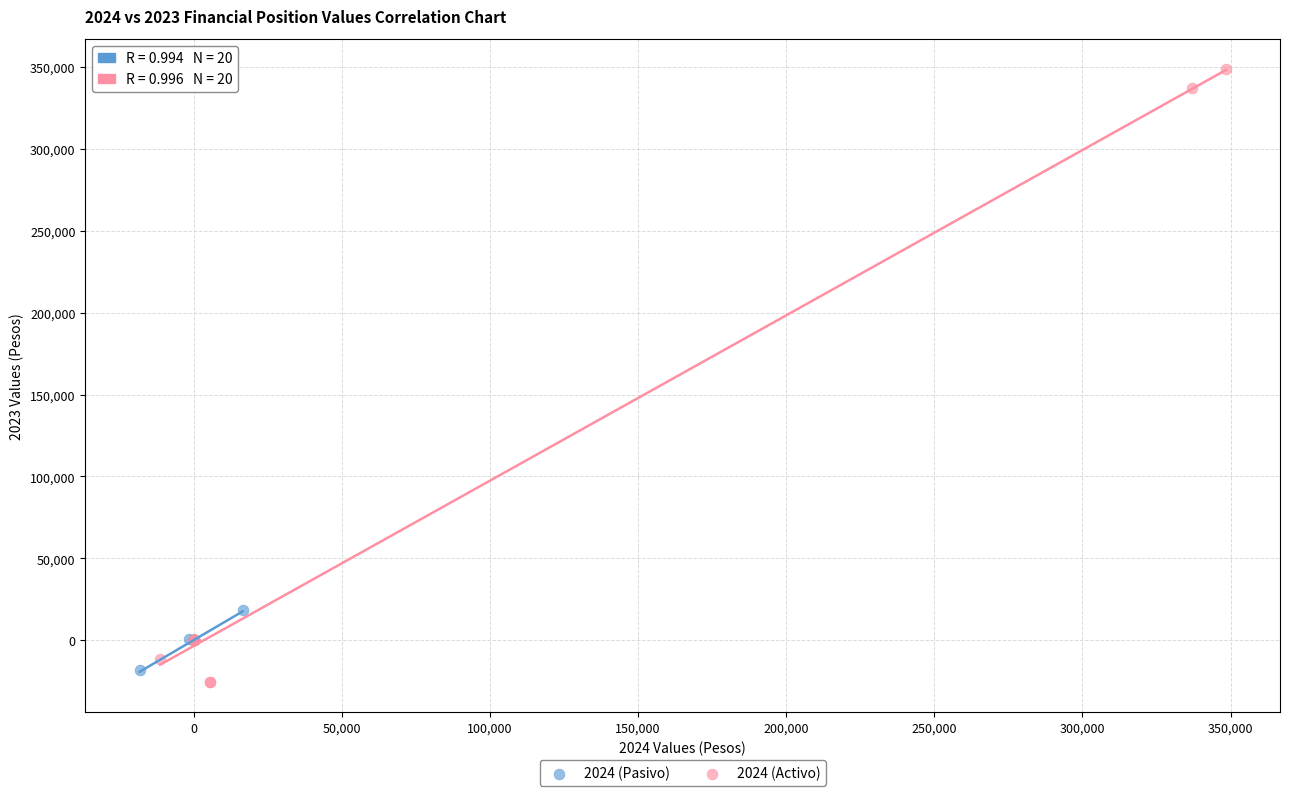

Which series reaches the maximum Y coordinate?

2024 (Activo)